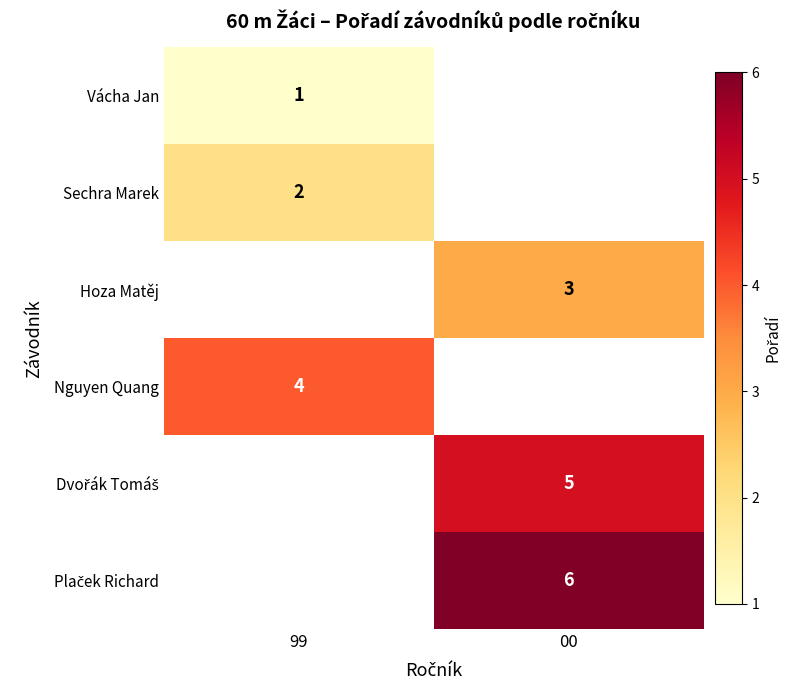

The Hoza Matěj series shows 1 at 00. True or false?

False